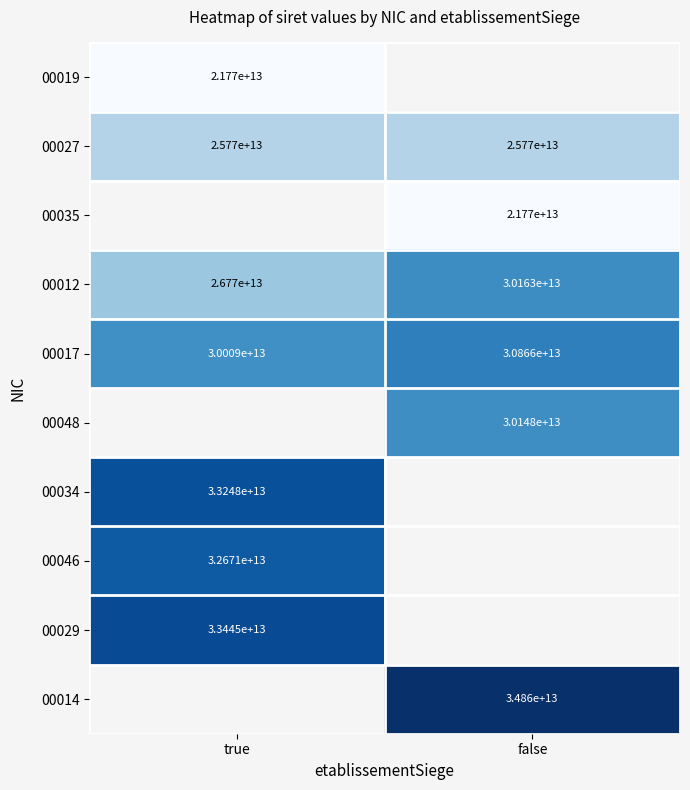

Between true and false, which is larger?

false